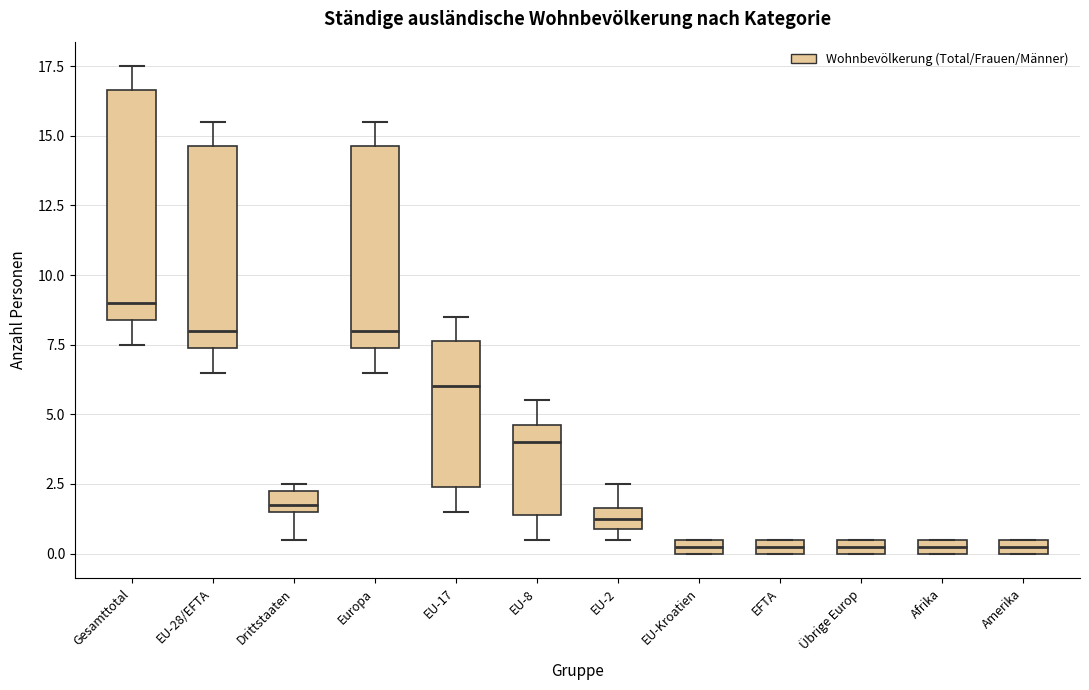

Where is the lower edge of the box for EU-17 on the y-axis? The values are not printed on the chart, so give them approximately, as read against the axis.

2.5